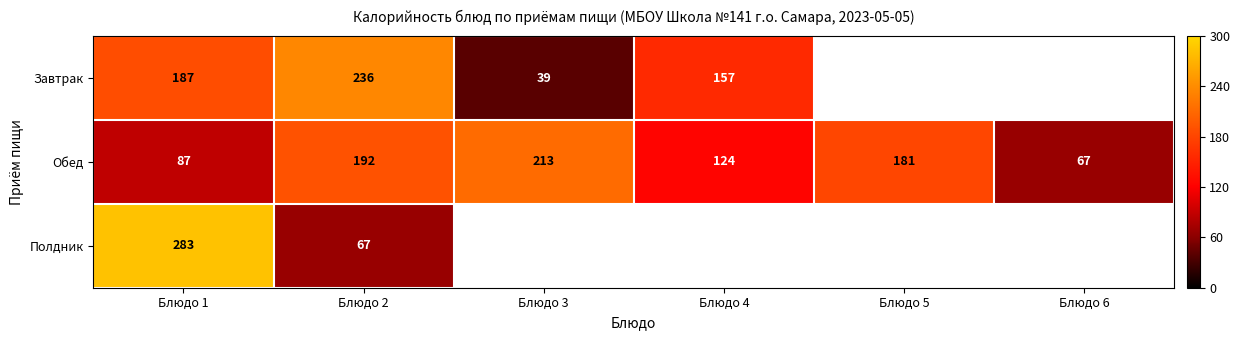

What is the minimum value for Обед?

67